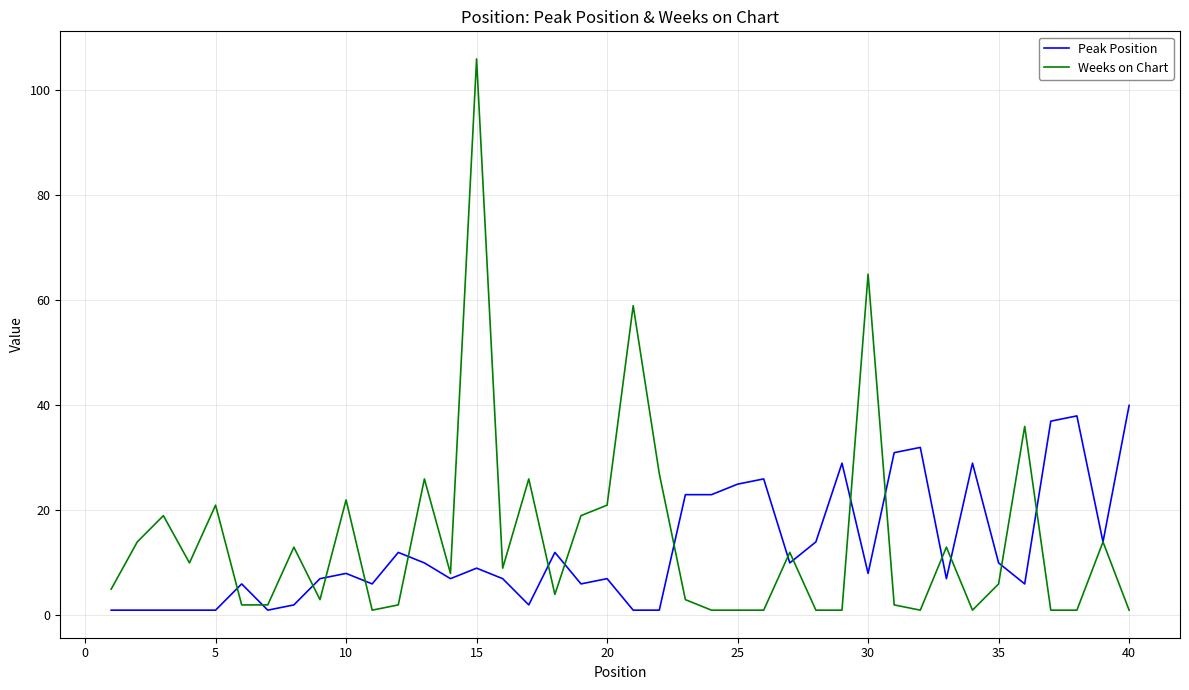

Does the chart display data point markers on the line(s)?

No